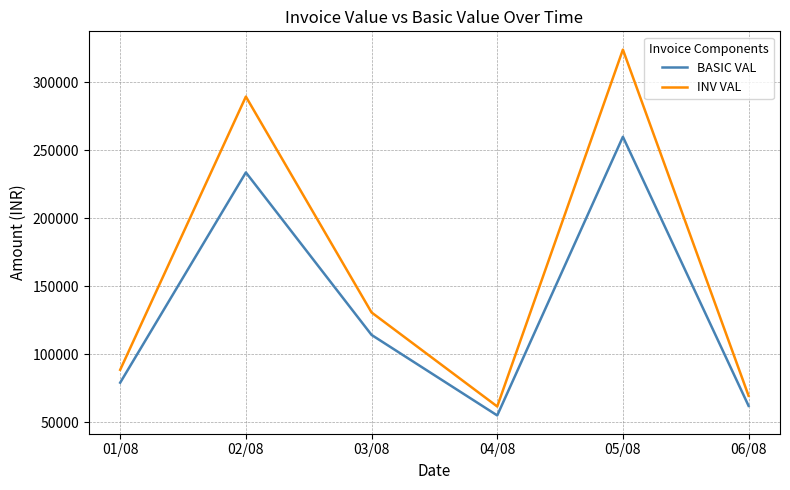

What is the difference between the maximum and second lowest values in the BASIC VAL series?

197835.4